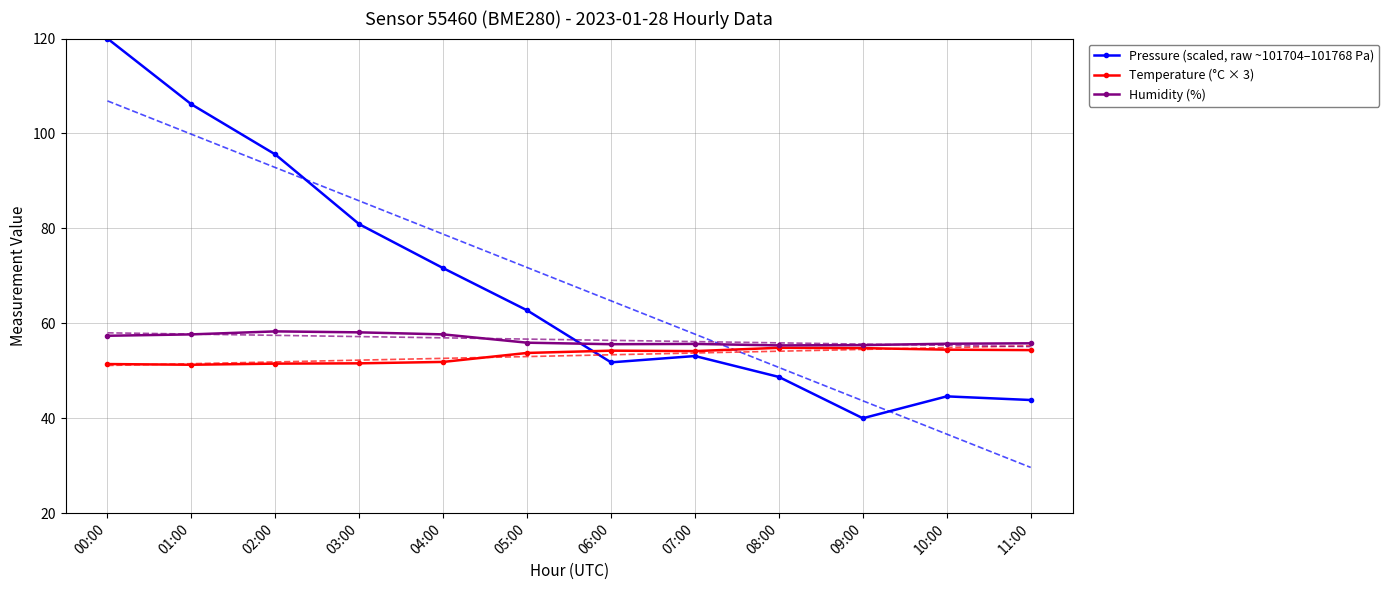

How many interior local valleys does the Pressure (scaled, raw ~101704–101768 Pa) series have?

2